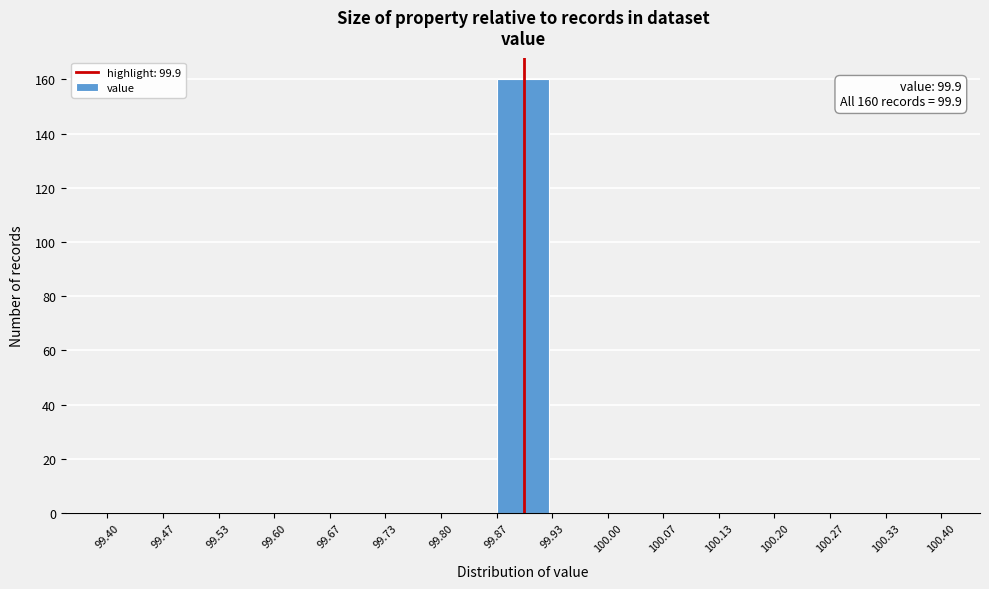

Over which range of the x-axis is the bar tallest?

99.87 to 99.93